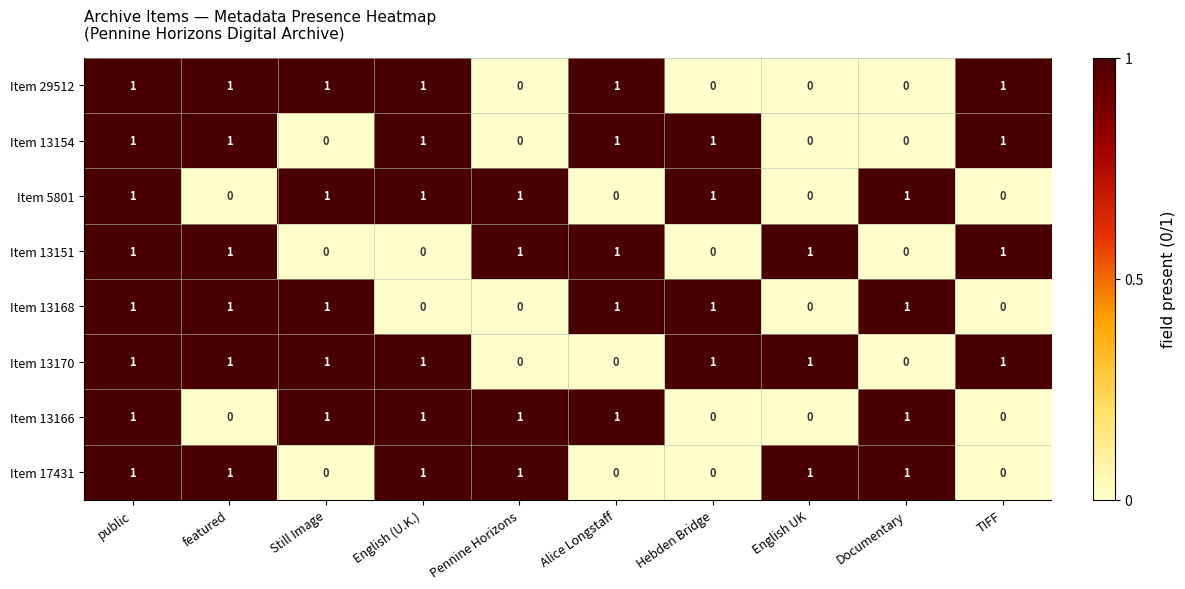

Count the number of data series in this chart.

8